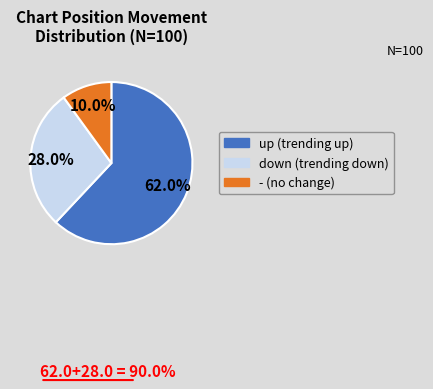

To the nearest percent, what is the combined percentage of up and down?

90%